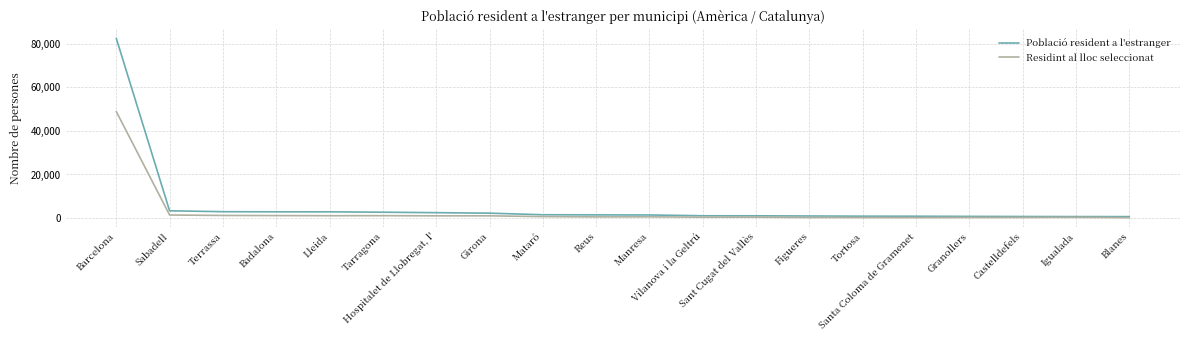

List the series in order of their peak value, highest first.

Població resident a l'estranger, Residint al lloc seleccionat